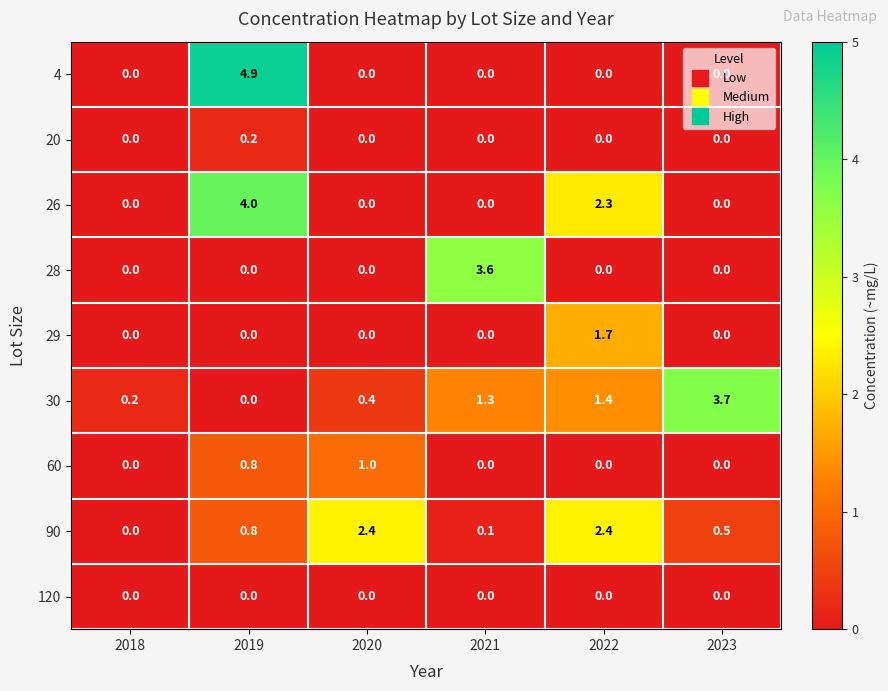

How many 4 values are between 0 and 1?

5